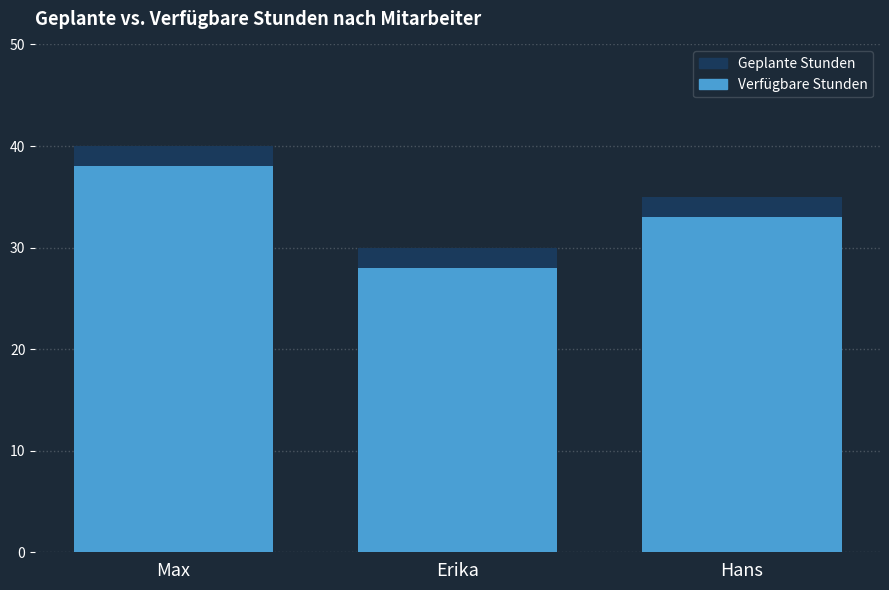

Which has a higher value, Max or Hans?

Max